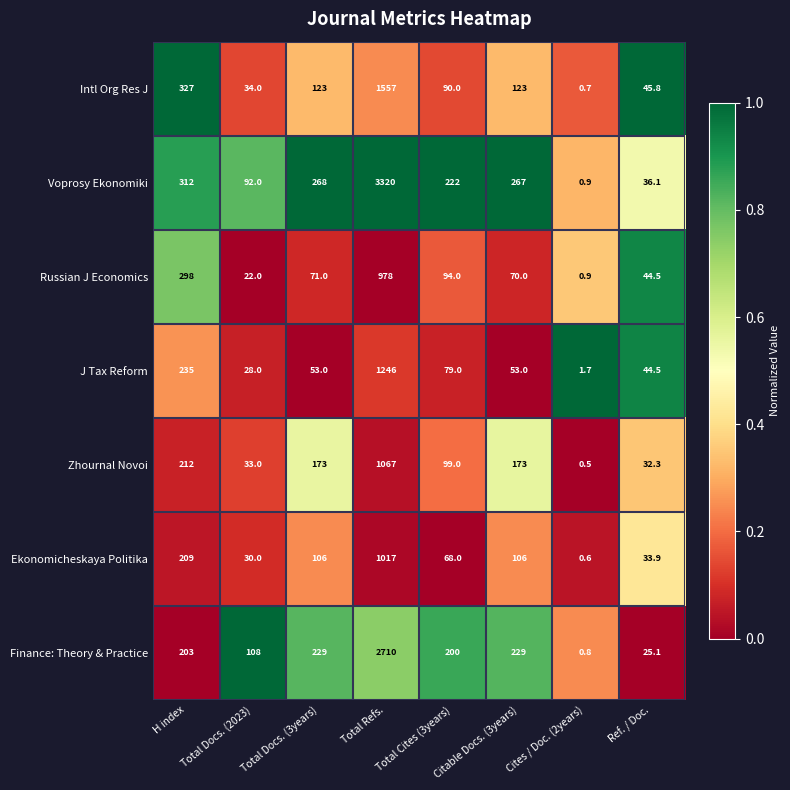

What is the difference between the maximum and minimum values in the Voprosy Ekonomiki series?

3319.1